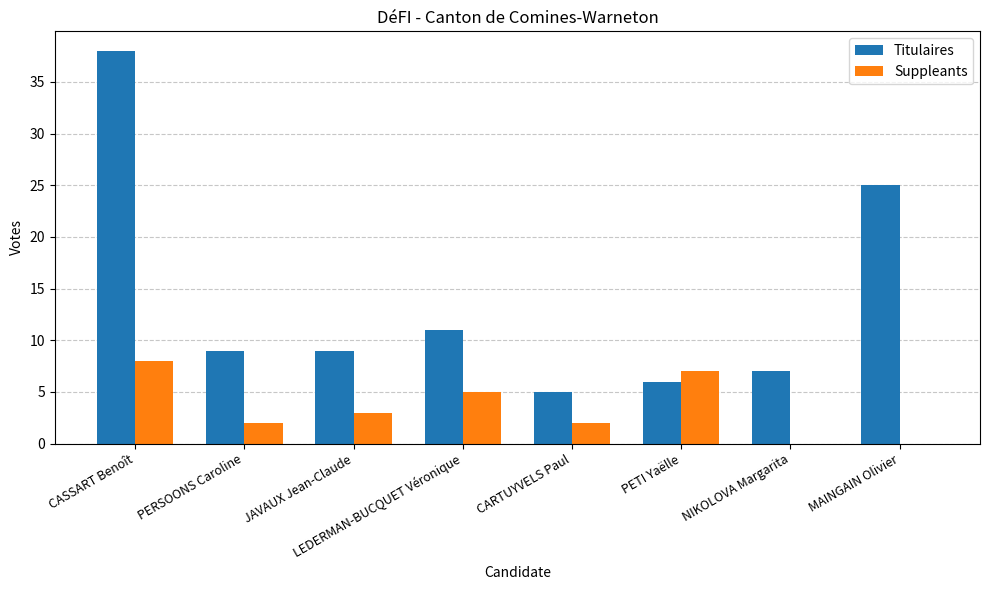

Is it true that Suppleants equals 5 at LEDERMAN-BUCQUET Véronique?

True